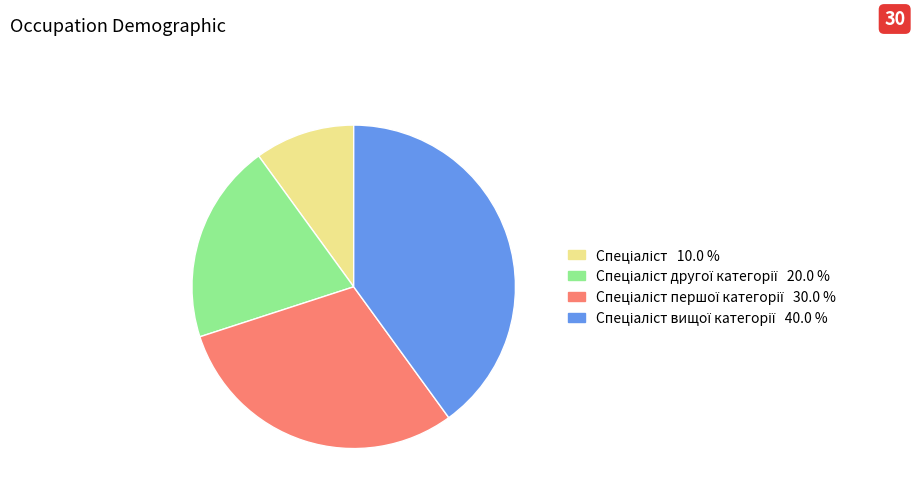

Does any single category account for the majority?

No